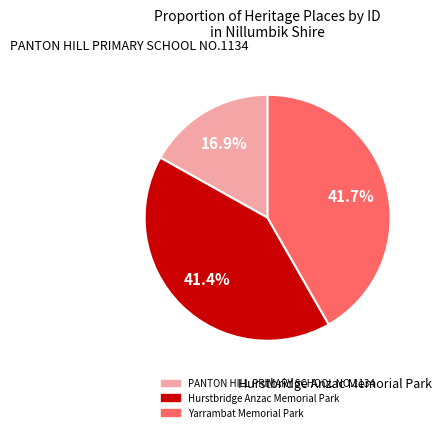

What is the smallest slice in the pie chart?

PANTON HILL PRIMARY SCHOOL NO.1134